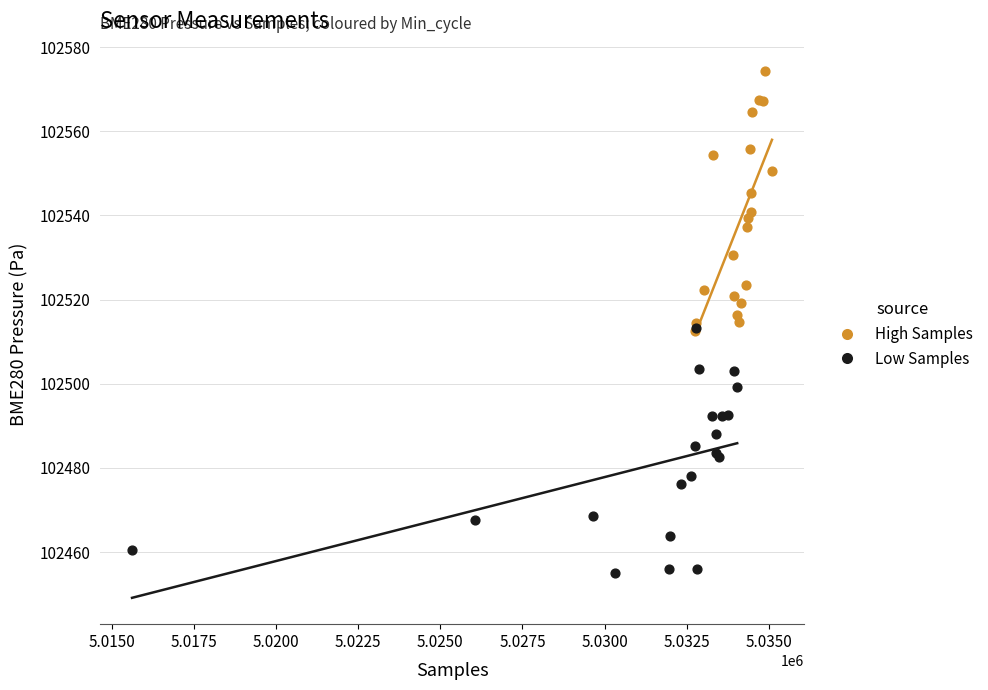

Which series contains the lowest Y value?

Low Samples